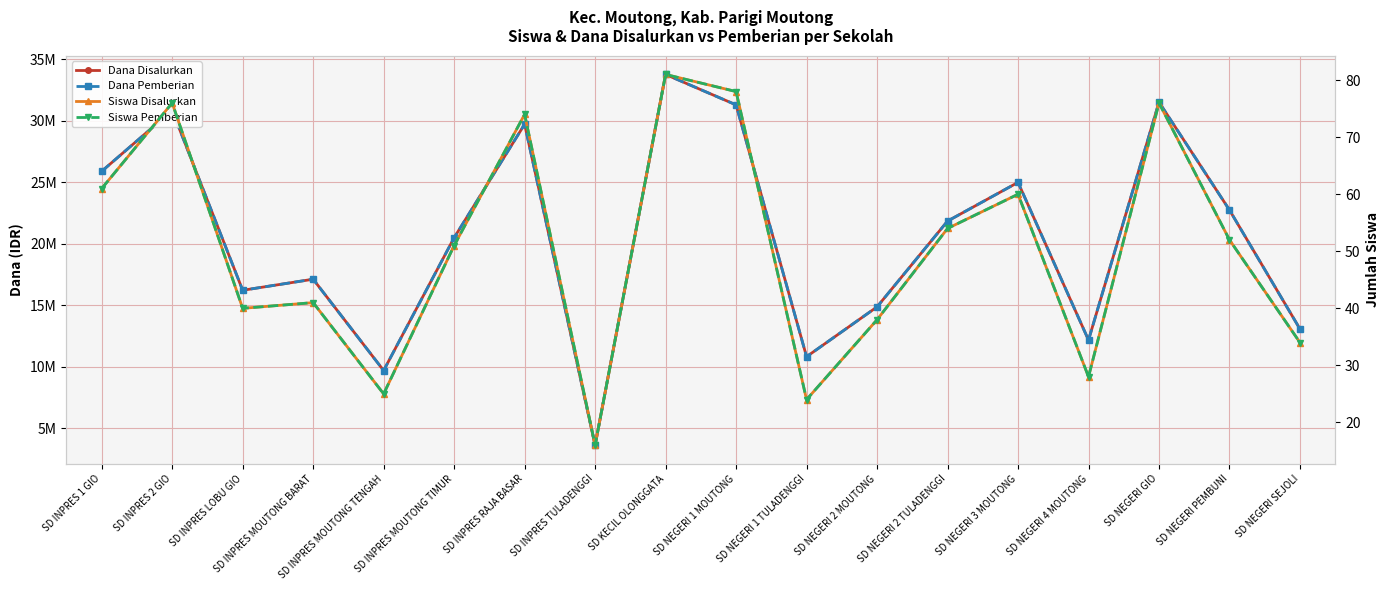

What is the sum of all Siswa Disalurkan values?

909